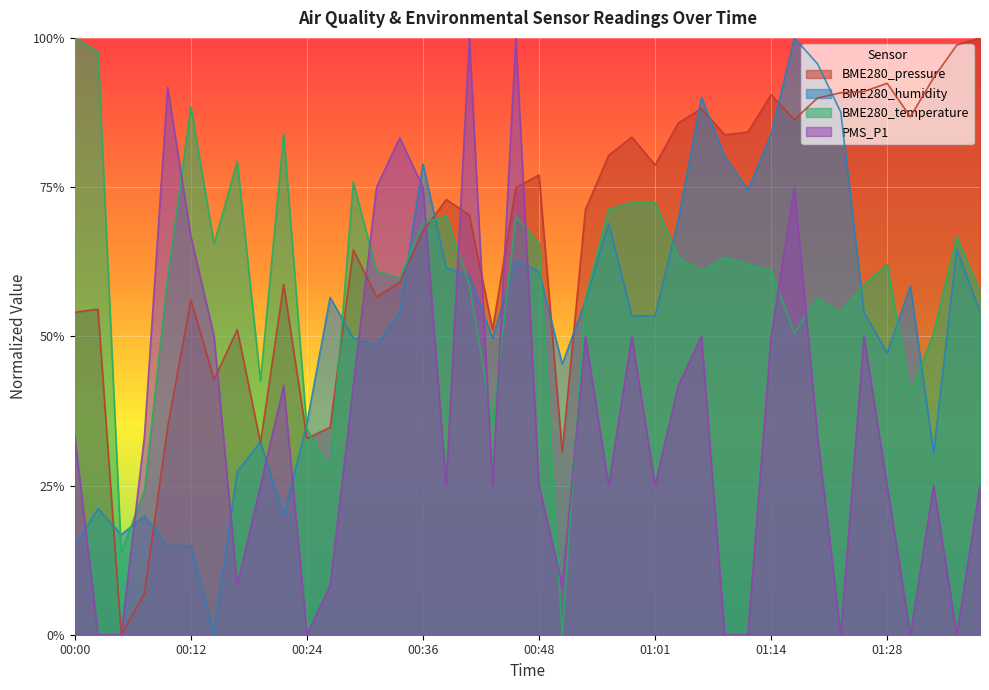

At which category is the sum across all series the highest?

01:17